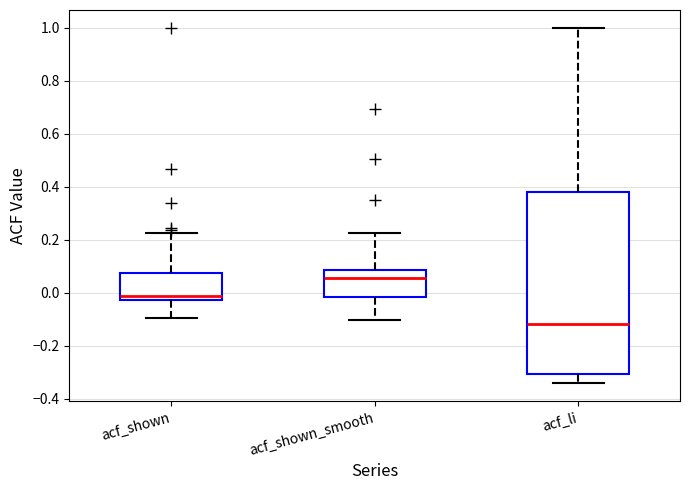

Reading left to right, read every box against the y-axis: the position of its median line, the range the box covers, and the ends of its whiskers. The values are not printed on the chart, so give them approximately, as read against the axis.

acf_shown: median -0.02 (just above the box's lower edge), box -0.02 to 0.08, whiskers -0.10 to 0.22
acf_shown_smooth: median 0.06, box -0.02 to 0.08, whiskers -0.10 to 0.22
acf_li: median -0.12, box -0.30 to 0.38, whiskers -0.34 to 1.00